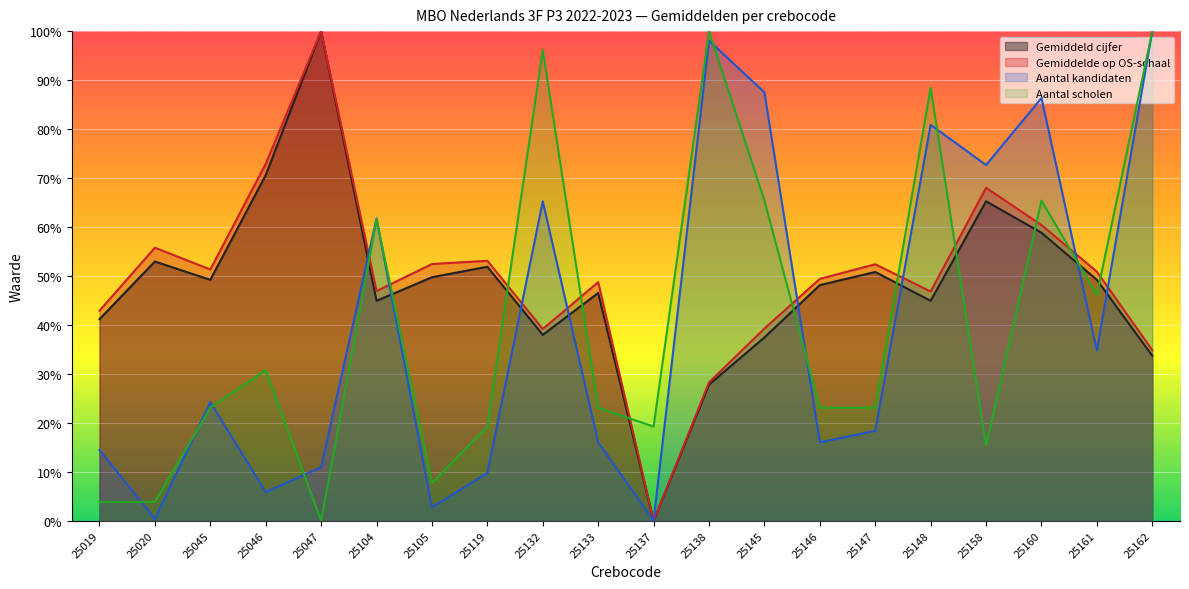

How many values in the Gemiddelde op OS-schaal series exceed 50?

10